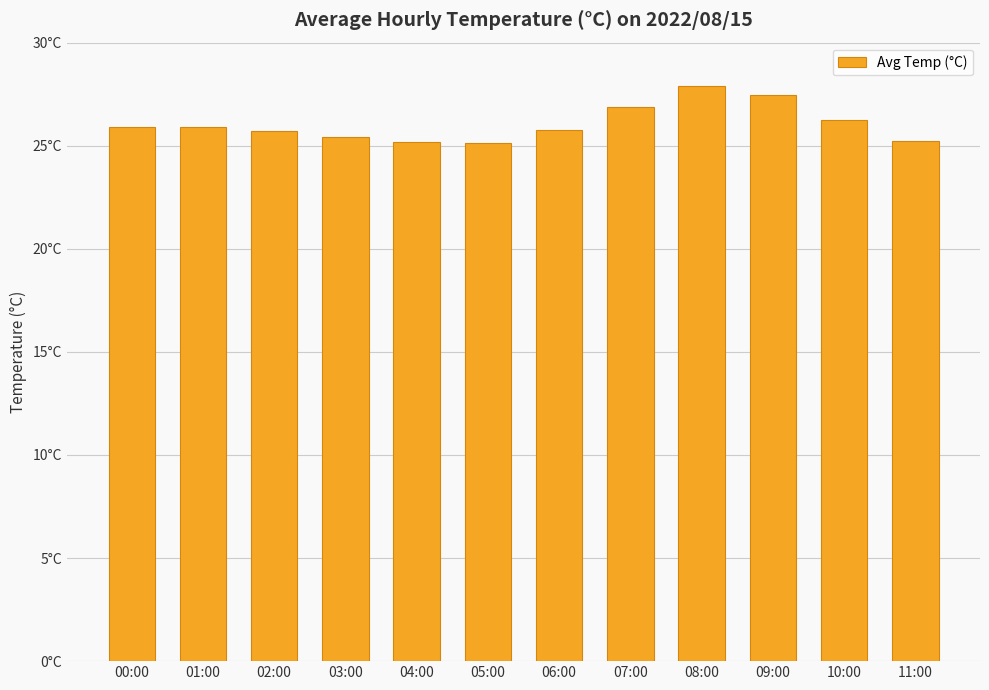

Reading right to left, extract all data points from this chart.

25.2	26.2	27.4	27.9	26.9	25.8	25.1	25.2	25.4	25.7	25.9	25.9